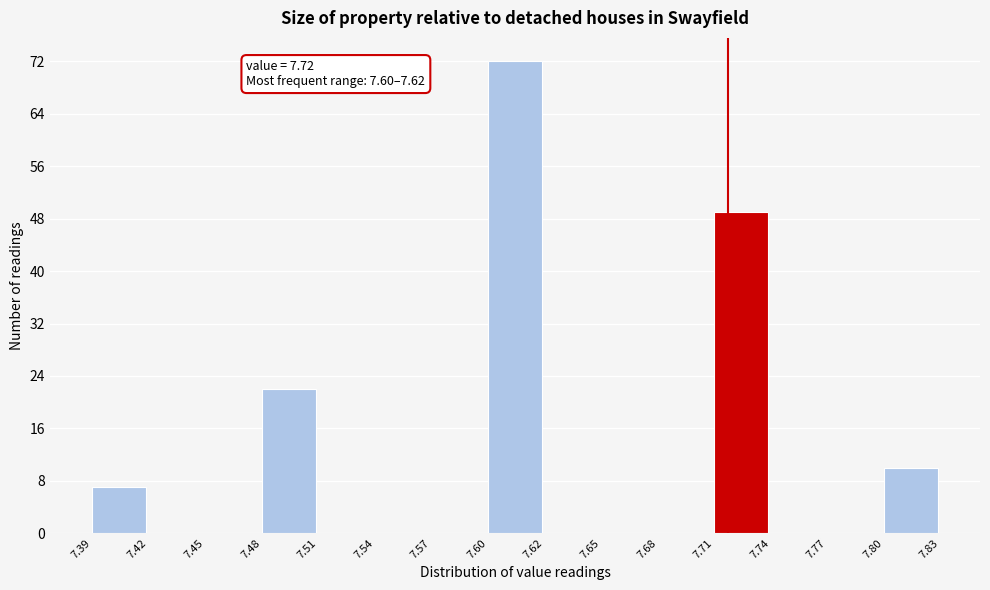

Over which range of the x-axis is the bar tallest?

7.60 to 7.62